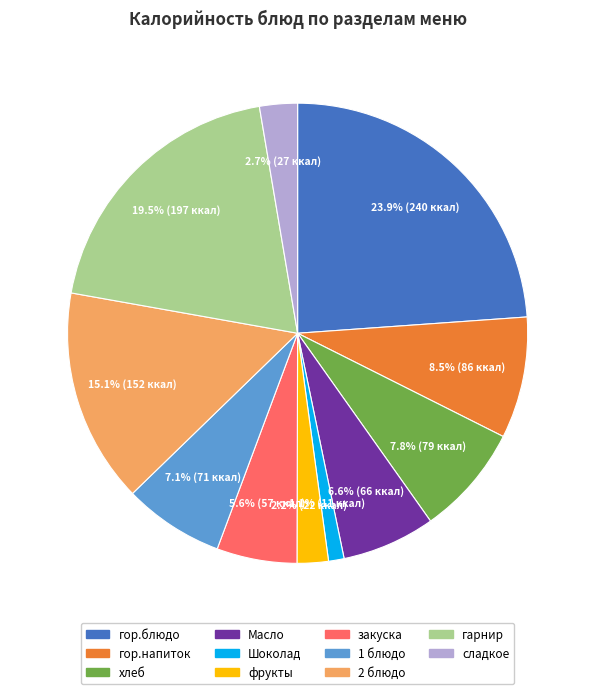

Is there any slice that represents more than half of the pie?

No